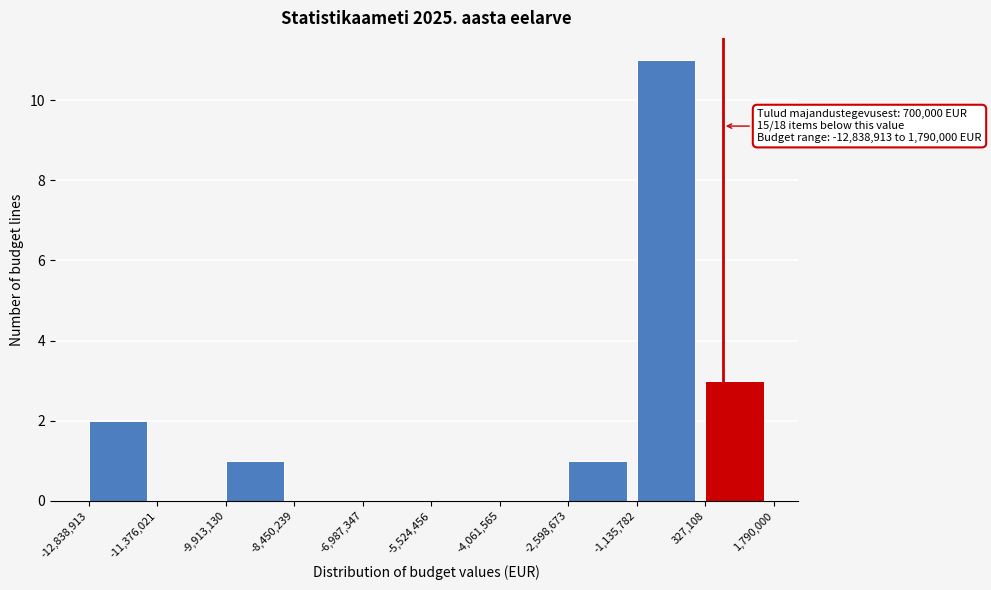

Over which range of the x-axis is the bar tallest?

-1,135,782 to 327,108